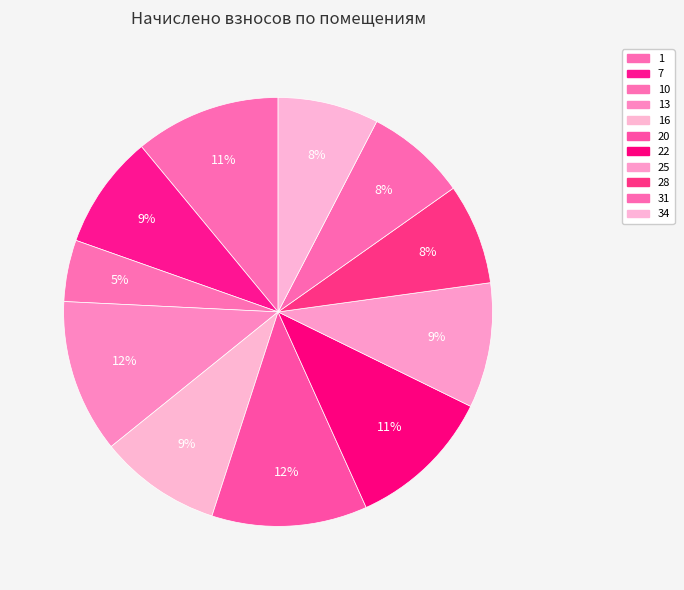

Count the number of slices in the pie.

11